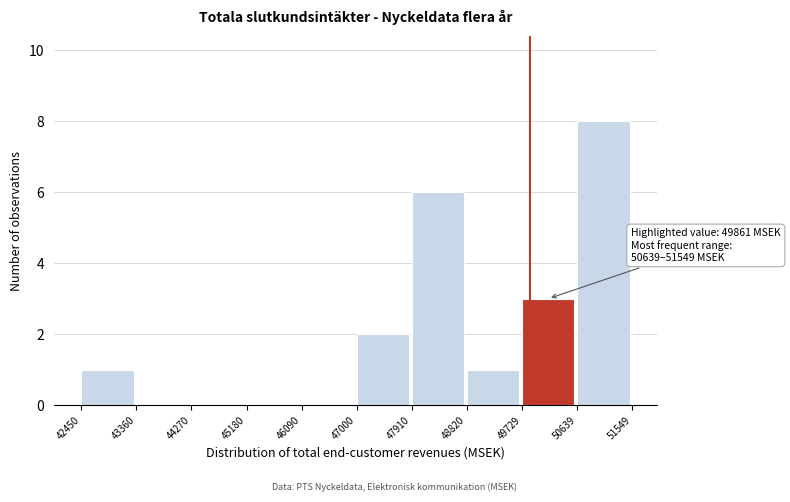

Which range on the x-axis has the tallest bar?

50639 to 51549